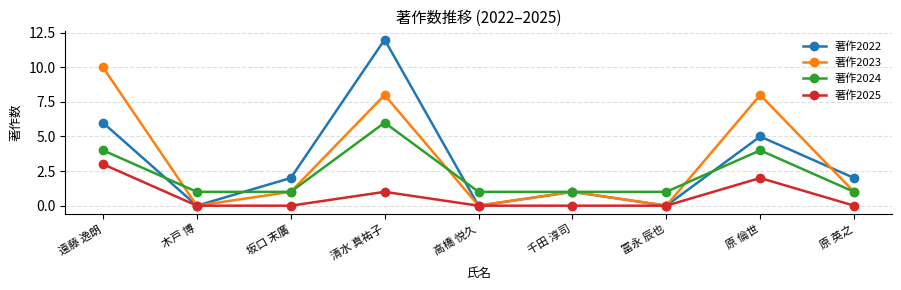

What is the sum of all 著作2024 values?

20